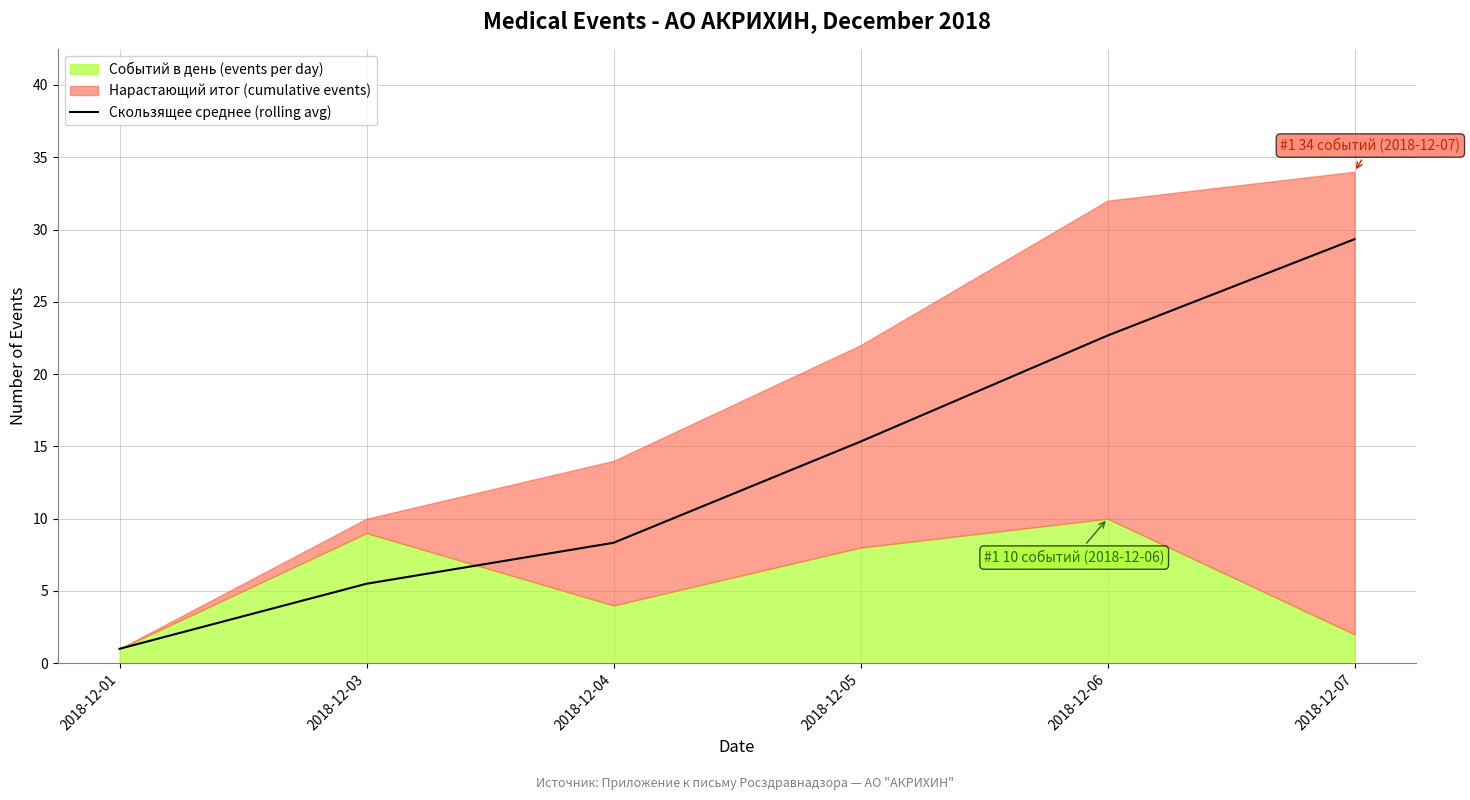

Rank the categories by value from lowest to highest.

2018-12-01, 2018-12-03, 2018-12-04, 2018-12-05, 2018-12-06, 2018-12-07